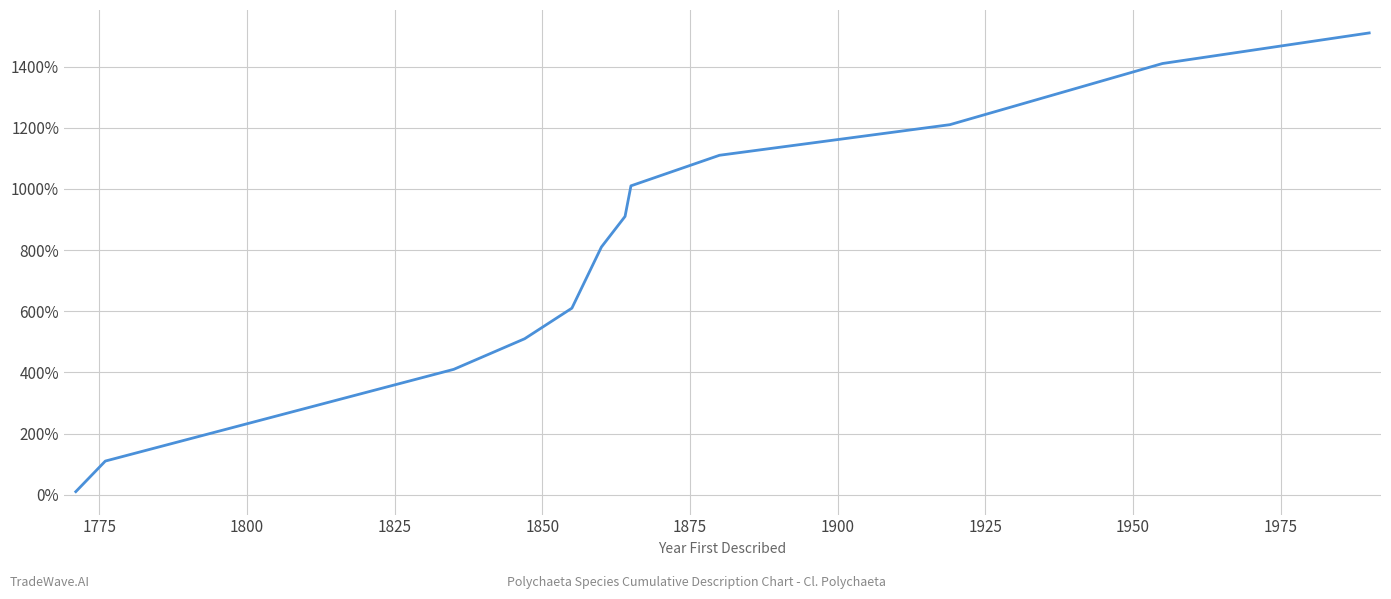

What is the greatest value displayed?

1510